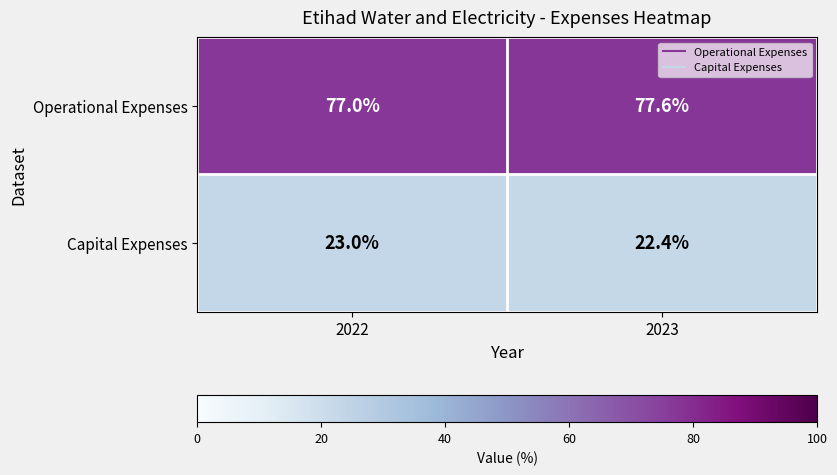

Reading left to right, transcribe all the data shown in this chart.

Operational Expenses: 77.0	77.6
Capital Expenses: 23.0	22.4